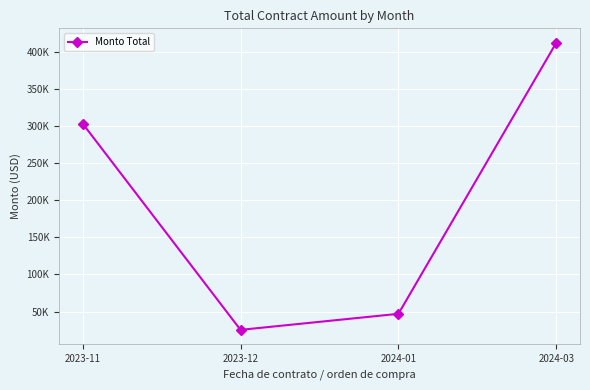

What is the label of the 2nd point from the left?

2023-12